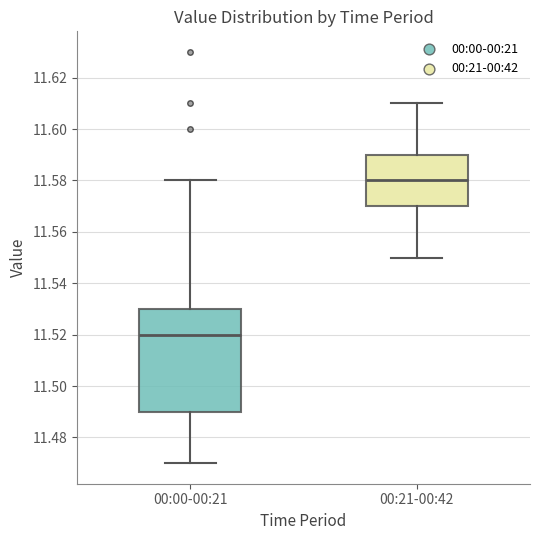

Reading left to right, transcribe this box plot: for each box, give where its median line is, the range the box spans, and where its two whiskers end, as read against the y-axis. The values are not printed on the chart, so give them approximately, as read against the axis.

00:00-00:21: median 11.52, box 11.49 to 11.53, whiskers 11.47 to 11.58
00:21-00:42: median 11.58, box 11.57 to 11.59, whiskers 11.55 to 11.61